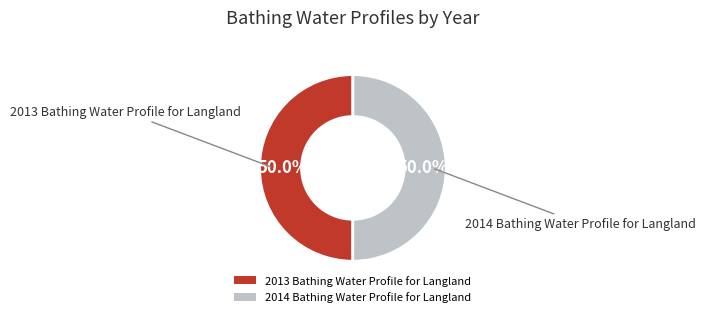

Approximately how many times larger is the value at 2014 Bathing Water Profile for Langland compared to 2013 Bathing Water Profile for Langland?

1.0